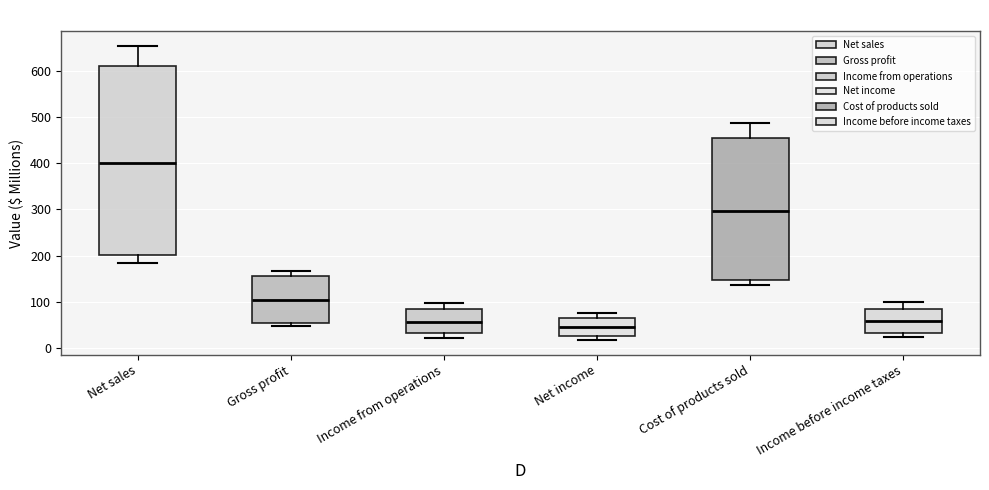

Reading left to right, read every box against the y-axis: the position of its median line, the range the box covers, and the ends of its whiskers. The values are not printed on the chart, so give them approximately, as read against the axis.

Net sales: median 400, box 200 to 610, whiskers 180 to 650
Gross profit: median 100, box 50 to 160, whiskers 50 (just below the box's lower edge) to 170
Income from operations: median 60, box 30 to 80, whiskers 20 to 100
Net income: median 40, box 20 to 70, whiskers 20 (just below the box's lower edge) to 70 (just above the box's upper edge)
Cost of products sold: median 300, box 150 to 450, whiskers 140 to 490
Income before income taxes: median 60, box 30 to 90, whiskers 20 to 100